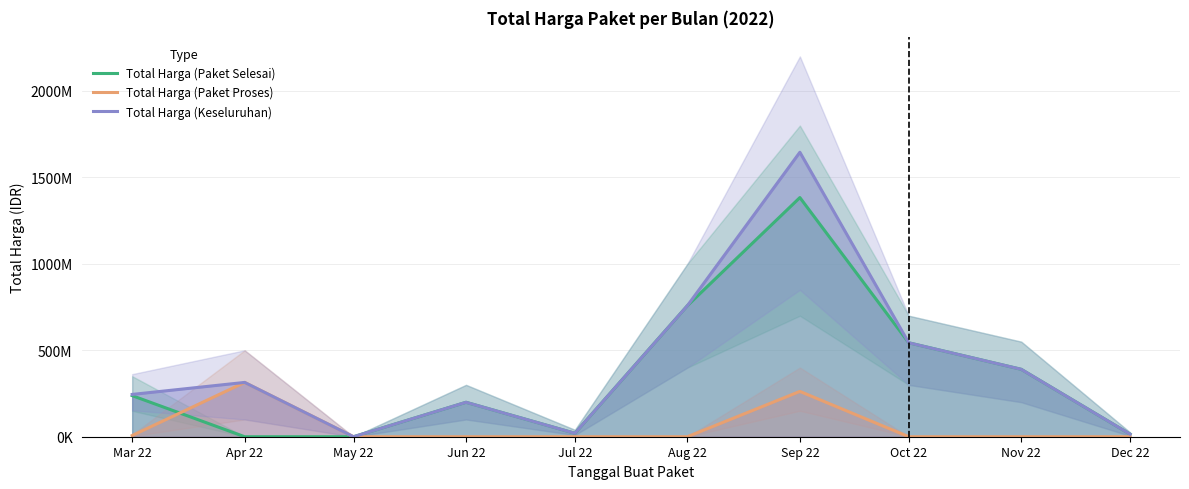

Which category has the highest value in the Total Harga (Keseluruhan) series?

Sep 22